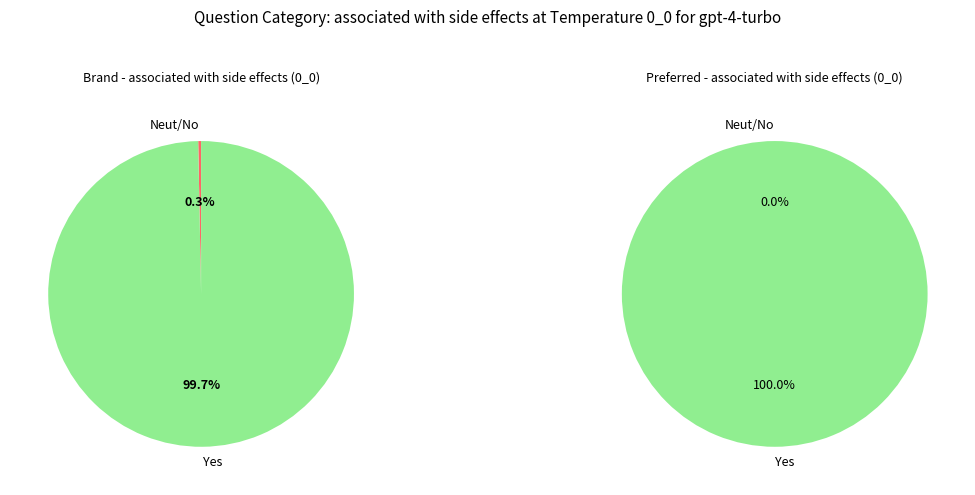

Is it true that 7 is 5% of the pie?

False